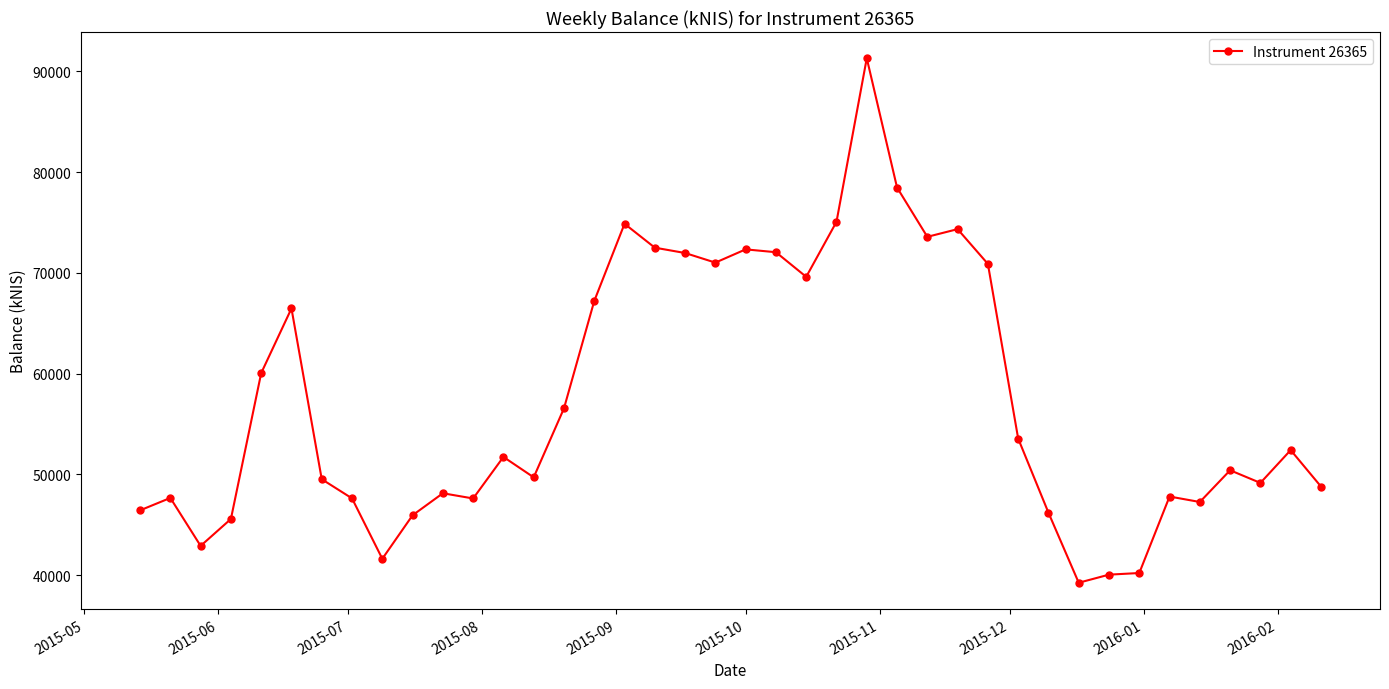

What is the average value?

57444.2